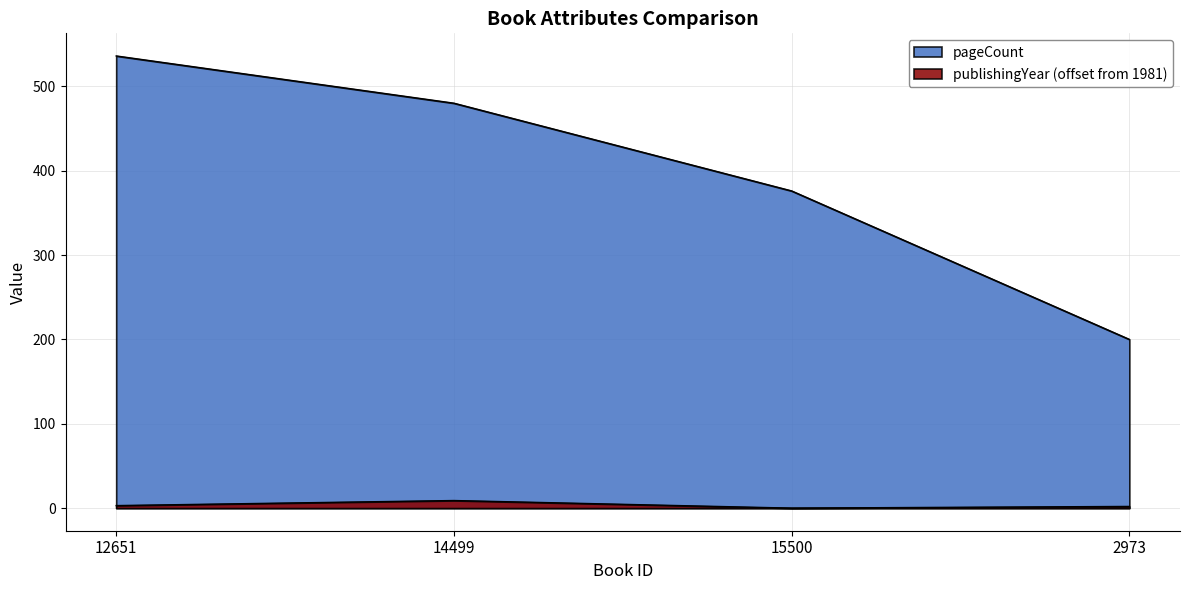

Which series has the widest spread of values?

pageCount